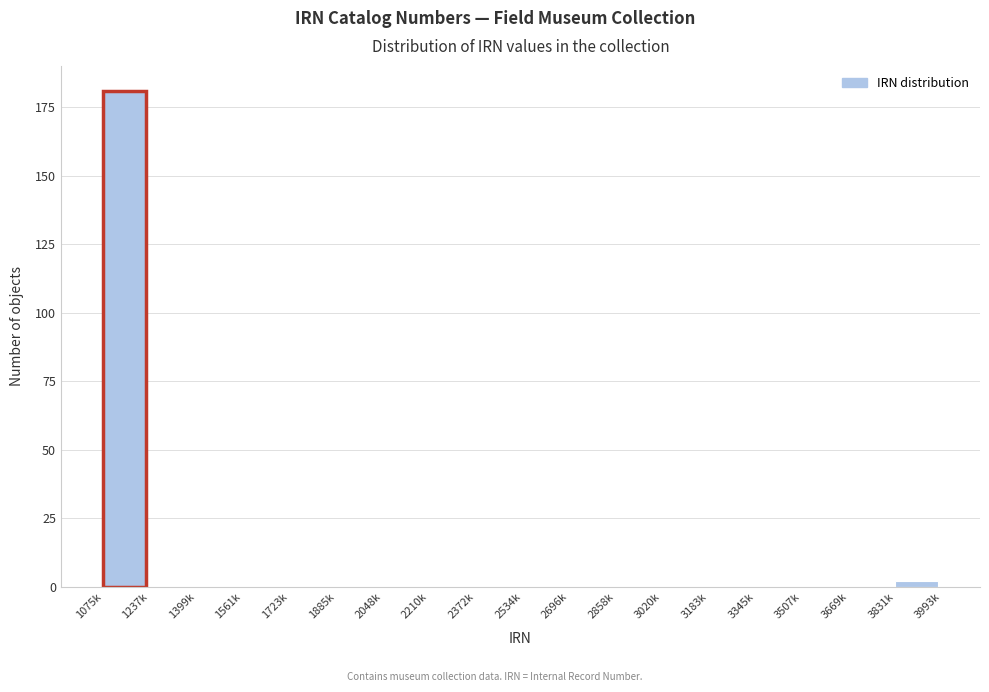

Reading left to right, extract all data points from this chart.

1075k=181	1237k=0	1399k=0	1561k=0	1723k=0	1885k=0	2048k=0	2210k=0	2372k=0	2534k=0	2696k=0	2858k=0	3020k=0	3183k=0	3345k=0	3507k=0	3669k=0	3831k=2